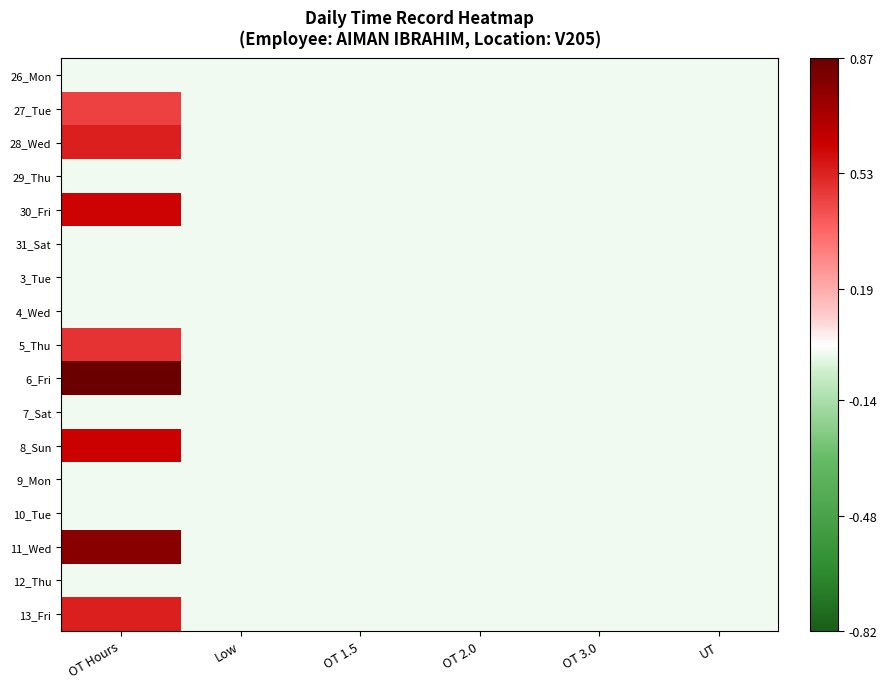

What is the total value across all series at OT Hours?

4.9